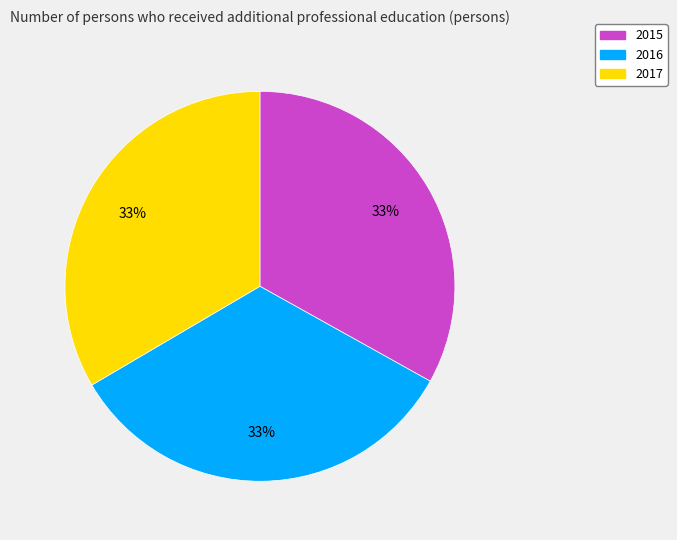

Is there any slice that represents more than half of the pie?

No